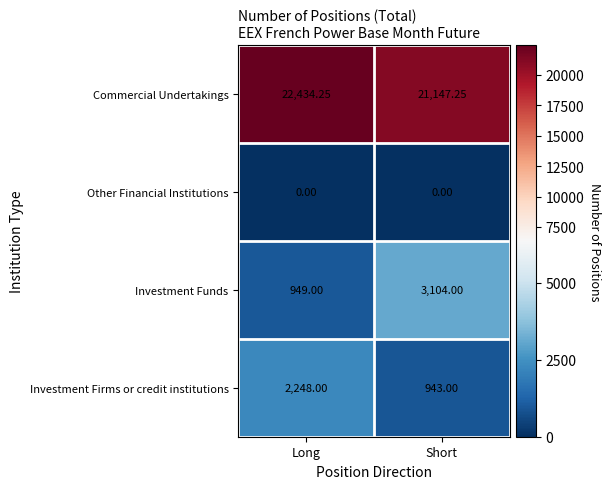

At which label does Commercial Undertakings reach its minimum?

Short